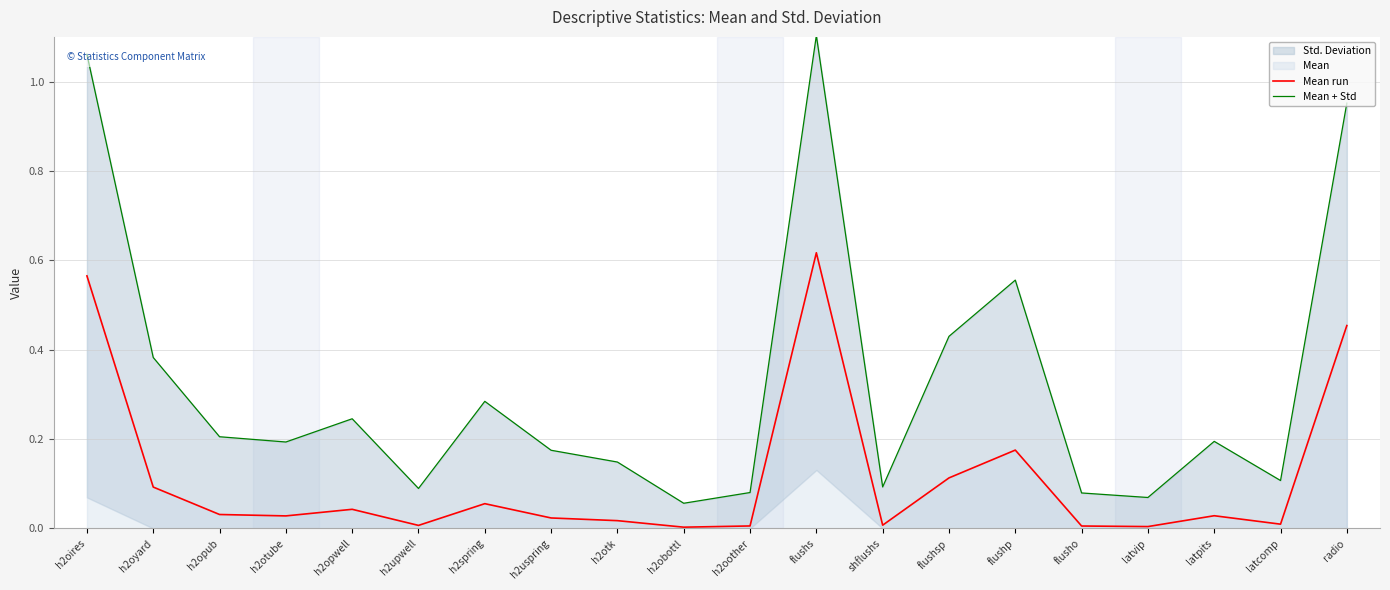

Which series changed the most between latpits and radio?

Mean + Std